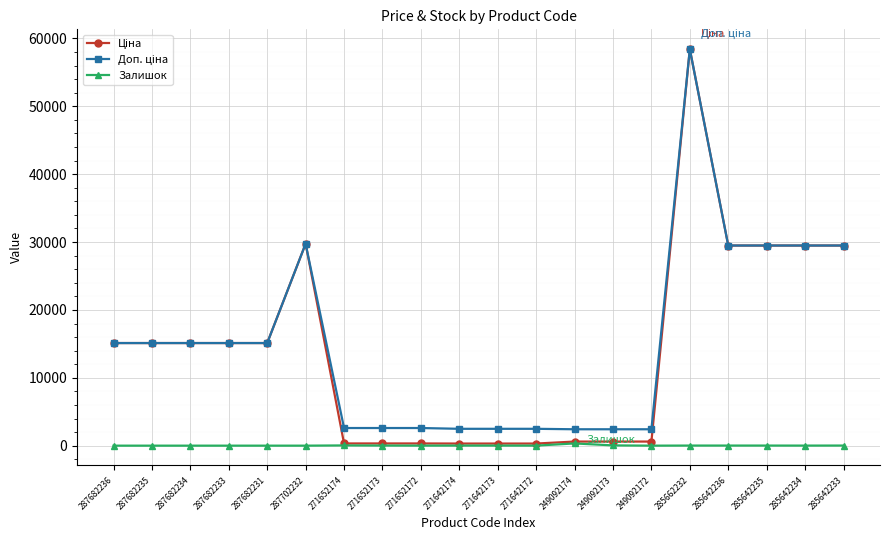

Which label corresponds to the largest value in the chart?

285662232